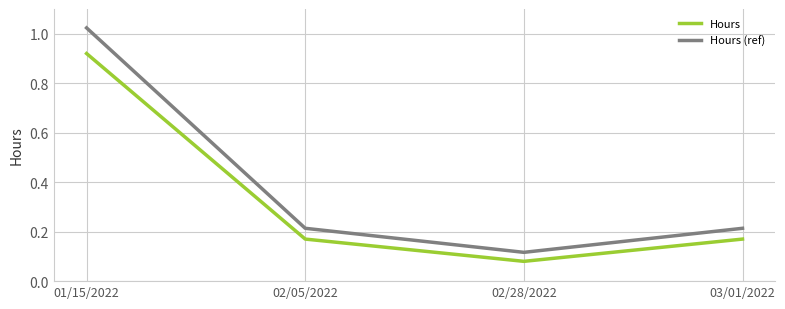

What is the total value across all series at 03/01/2022?

0.4